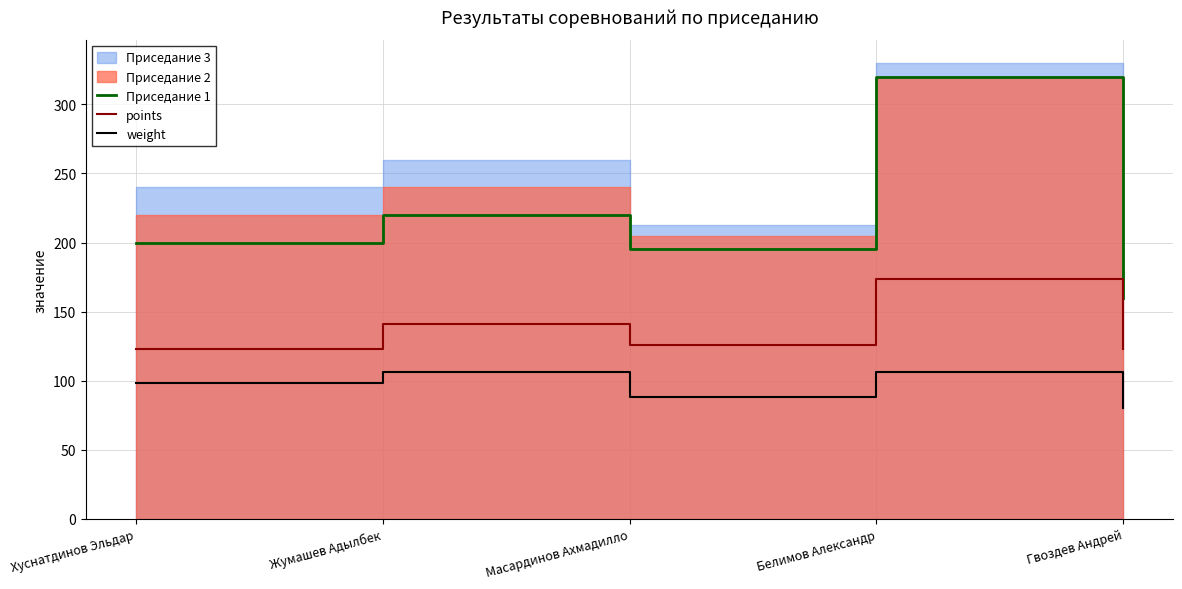

What is the value of the weight point at the 1st from the left?

98.3